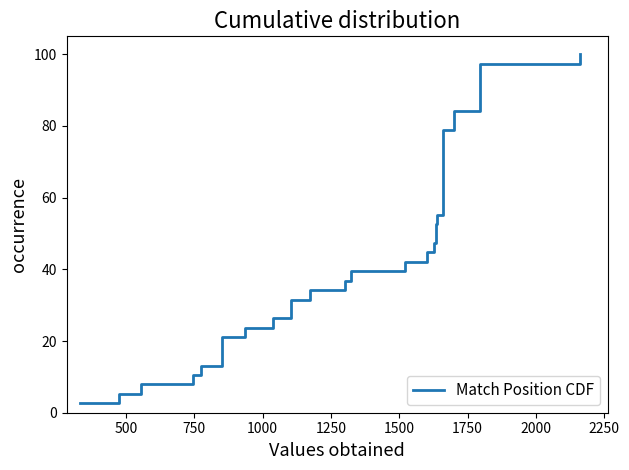

What is the minimum value shown in the chart?

2.6